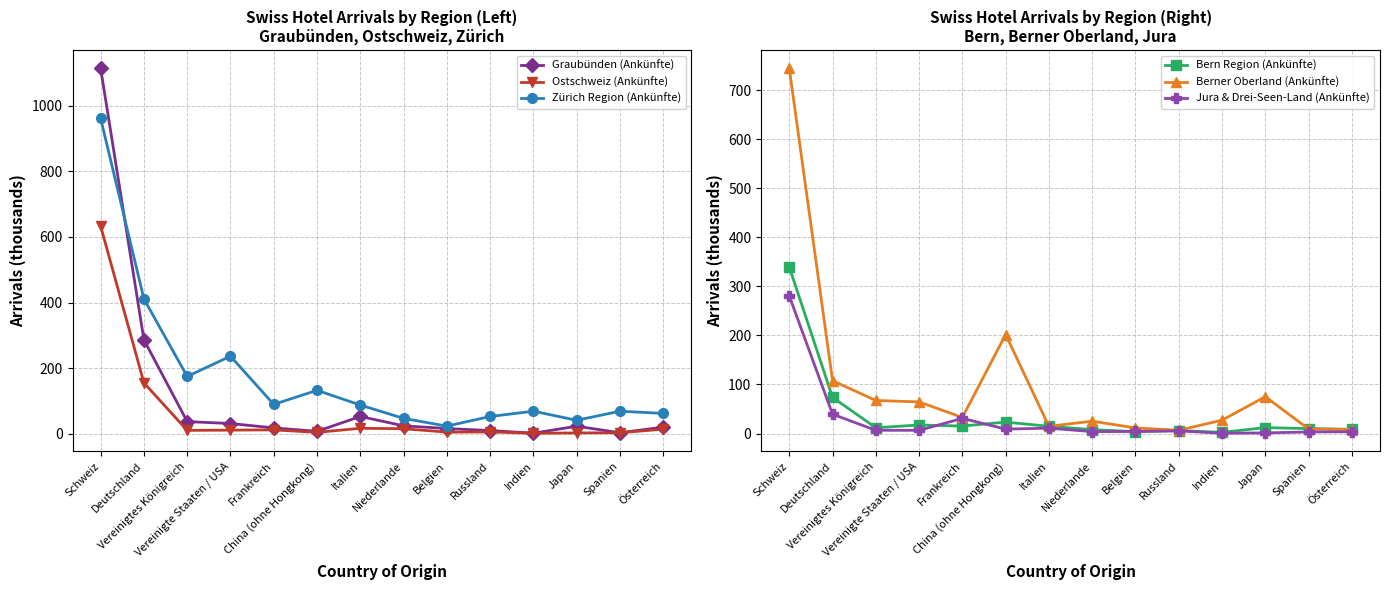

True or false: Bern Region (Ankünfte) has more than 1 points higher than both neighbors.

True